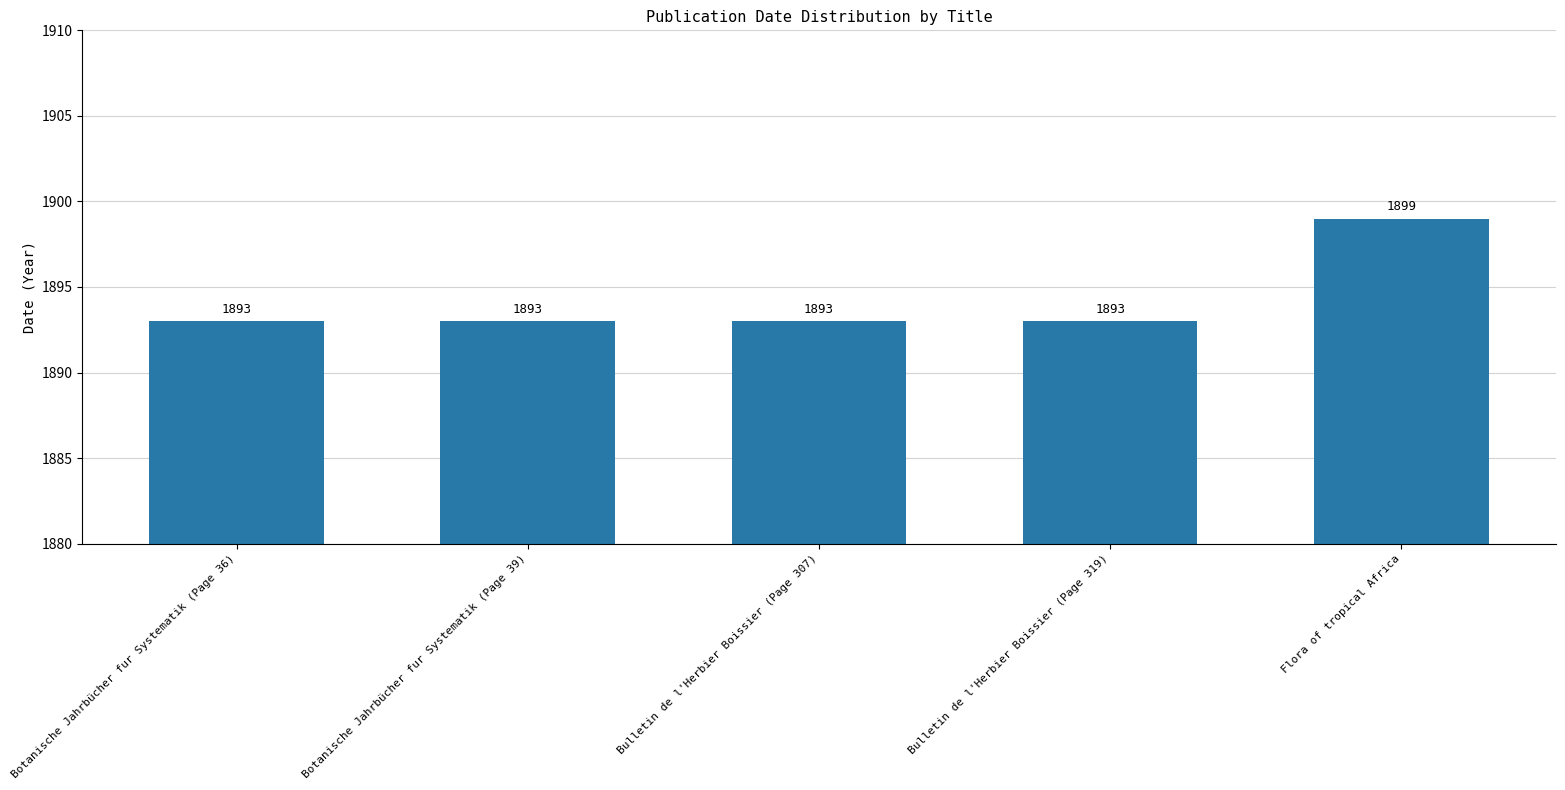

What is the difference between the values at Bulletin de l'Herbier Boissier (Page 307) and Flora of tropical Africa?

6